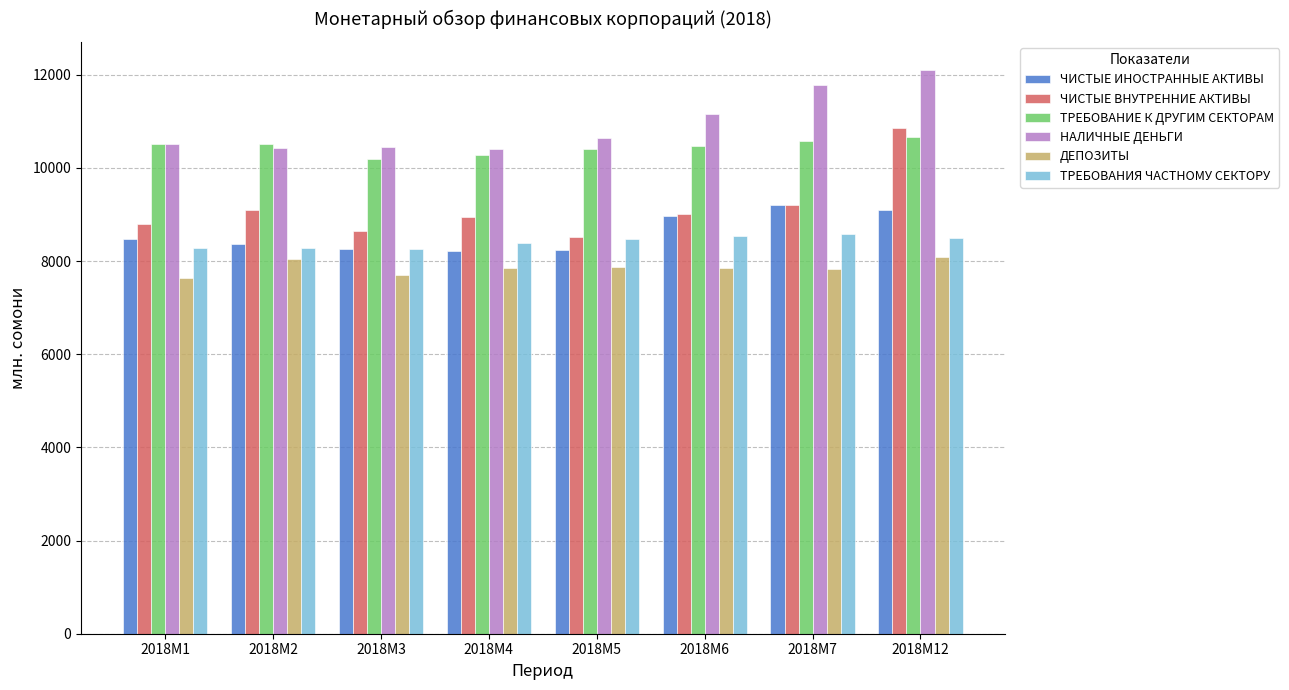

What is the value of the ЧИСТЫЕ ИНОСТРАННЫЕ АКТИВЫ bar at the 3rd from the left?

8252.1